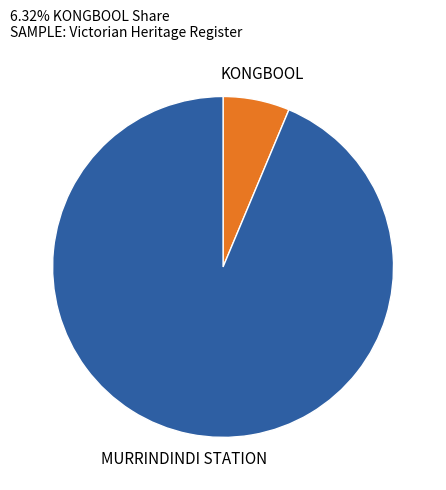

Is there any slice that represents more than half of the pie?

Yes